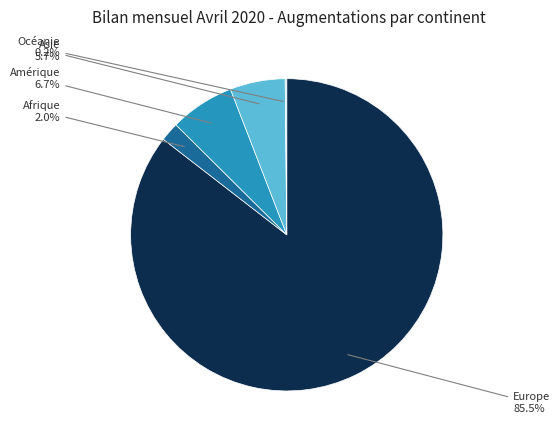

Does any single category account for the majority?

Yes